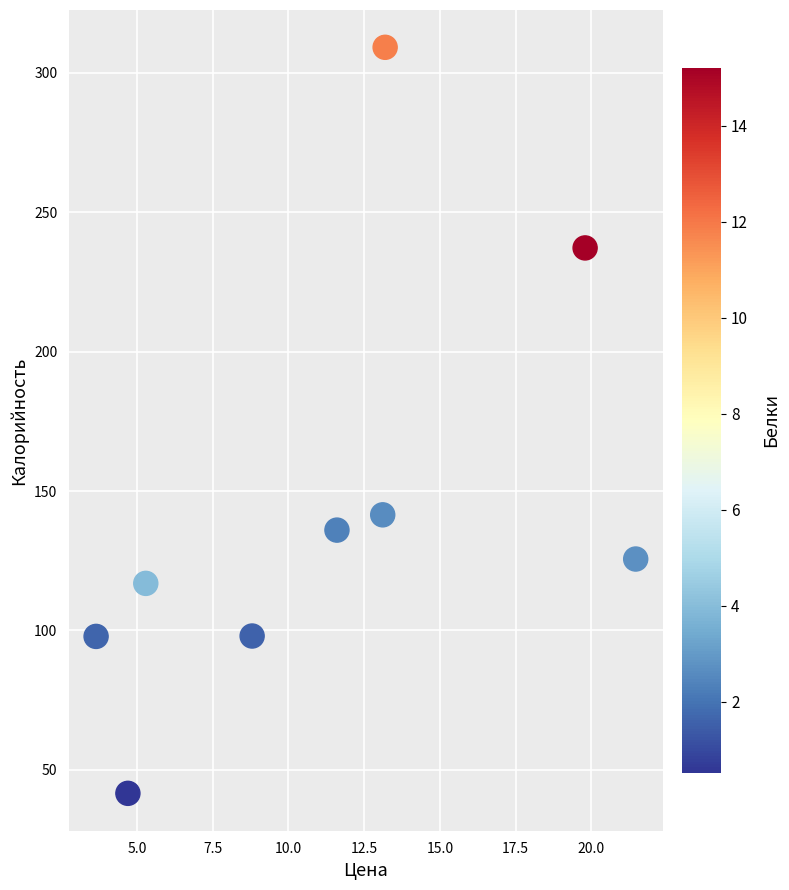

What is the average X value?

11.3